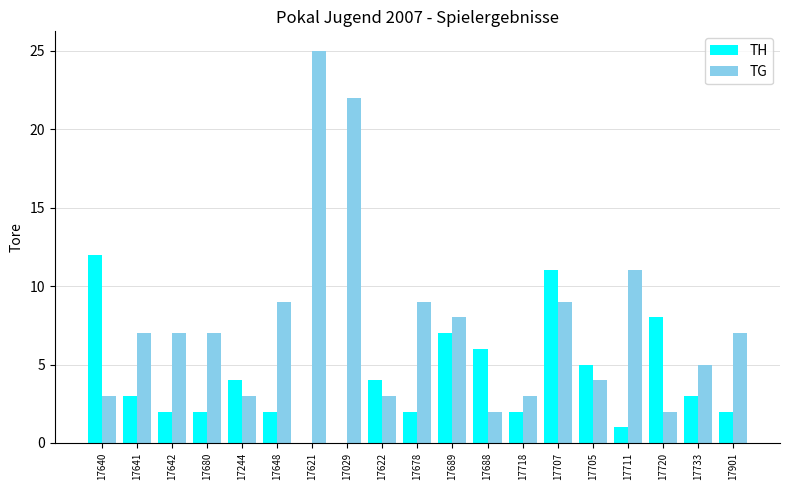

How many groups of bars are there?

19